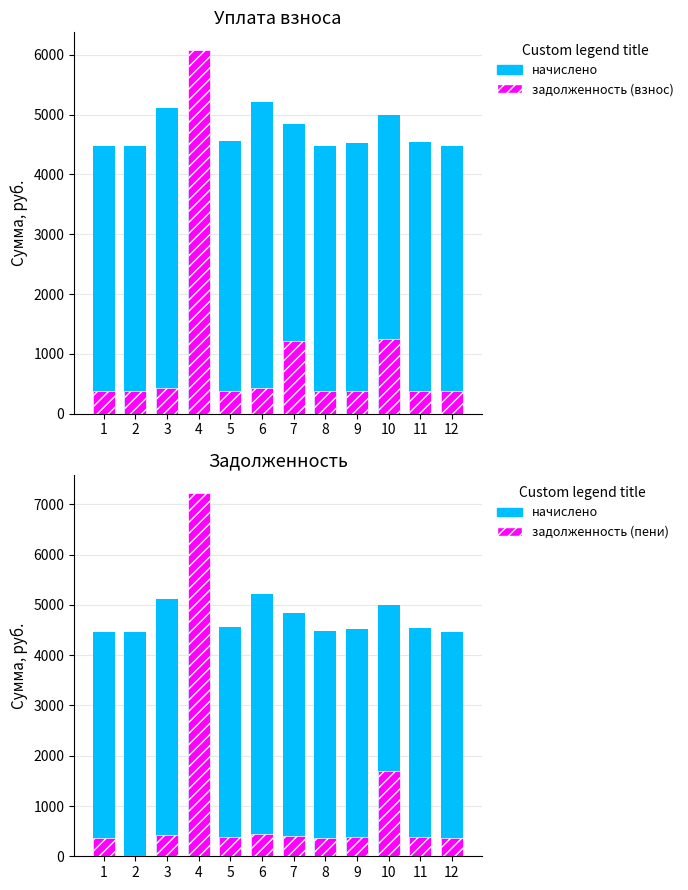

What is the sum of the задолженность (взнос) values at 12 and 6?

806.4